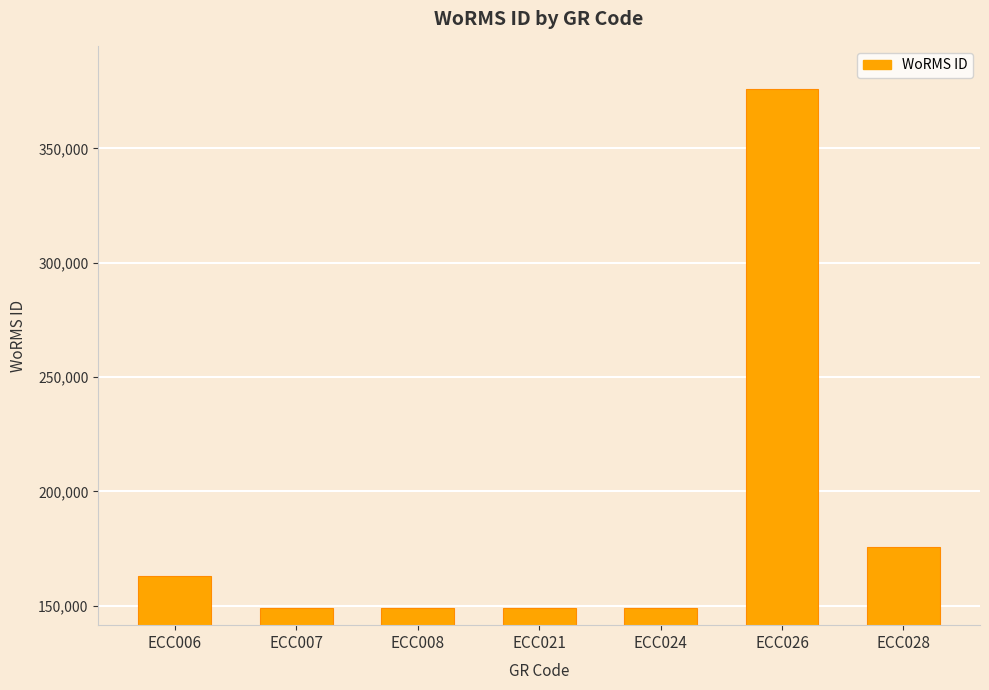

What is the sum of the values at ECC007 and ECC006?

312241